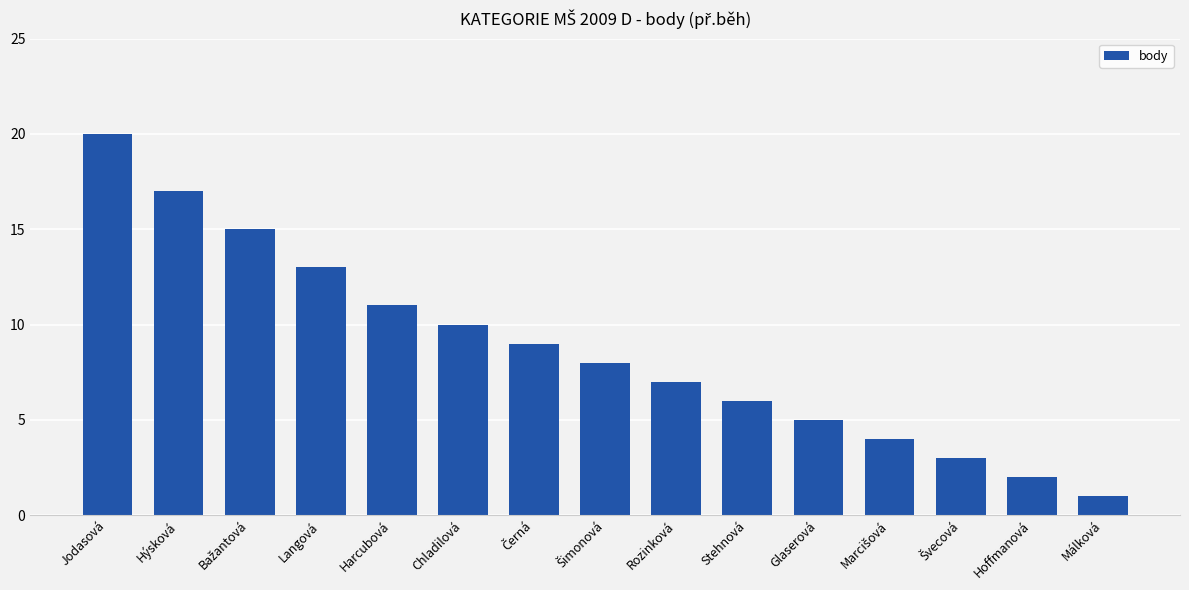

True or false: the data shows 20 at Jodasová.

True